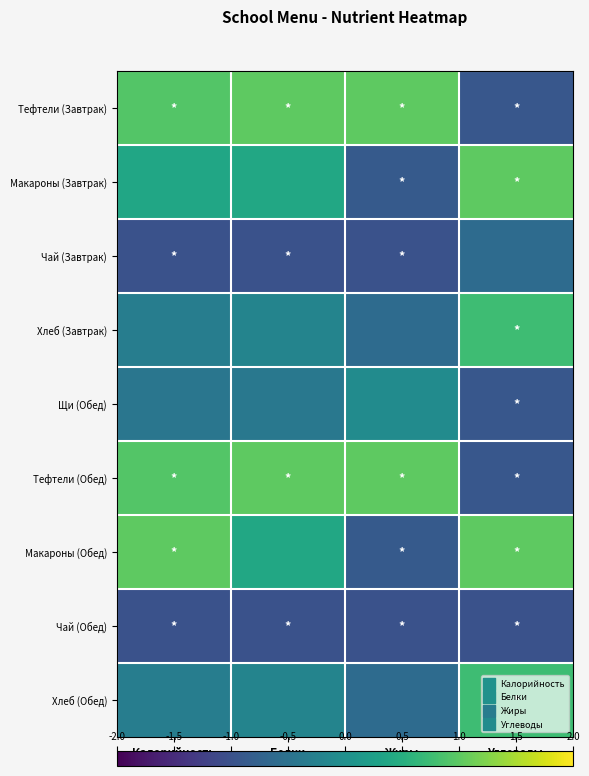

How many distinct data groups are displayed?

9